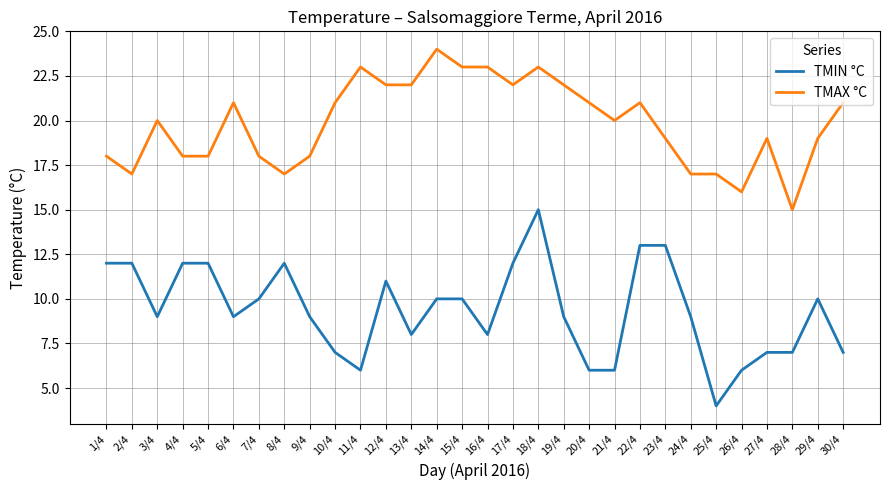

Is it true that TMAX °C equals 11 at 27/4?

False